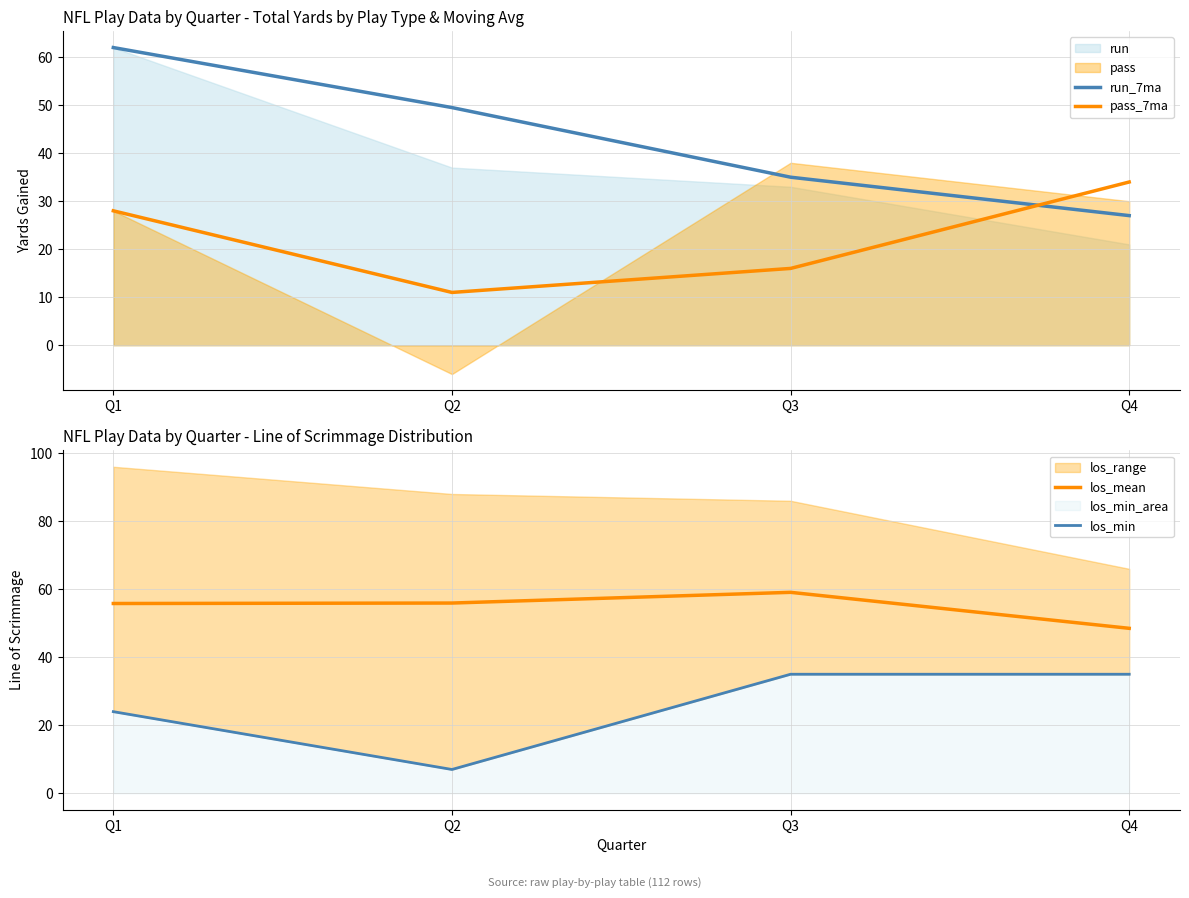

List the labels in order of run_7ma value, smallest first.

Q4, Q3, Q2, Q1